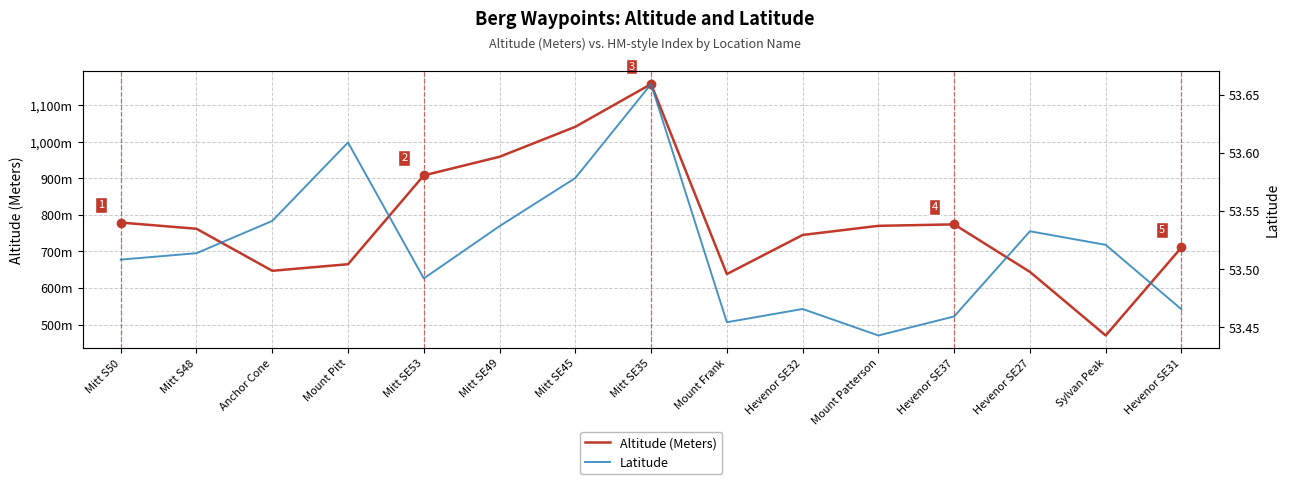

Reading right to left, list all the values displayed in this chart.

Altitude (Meters): Hevenor SE31=711.0	Sylvan Peak=470.0	Hevenor SE27=644.0	Hevenor SE37=774.0	Mount Patterson=770.0	Hevenor SE32=745.0	Mount Frank=638.0	Mitt SE35=1158.0	Mitt SE45=1041.0	Mitt SE49=959.0	Mitt SE53=908.0	Mount Pitt=665.0	Anchor Cone=647.0	Mitt S48=762.0	Mitt S50=779.0
Latitude: Hevenor SE31=53.5	Sylvan Peak=53.5	Hevenor SE27=53.5	Hevenor SE37=53.5	Mount Patterson=53.4	Hevenor SE32=53.5	Mount Frank=53.5	Mitt SE35=53.7	Mitt SE45=53.6	Mitt SE49=53.5	Mitt SE53=53.5	Mount Pitt=53.6	Anchor Cone=53.5	Mitt S48=53.5	Mitt S50=53.5